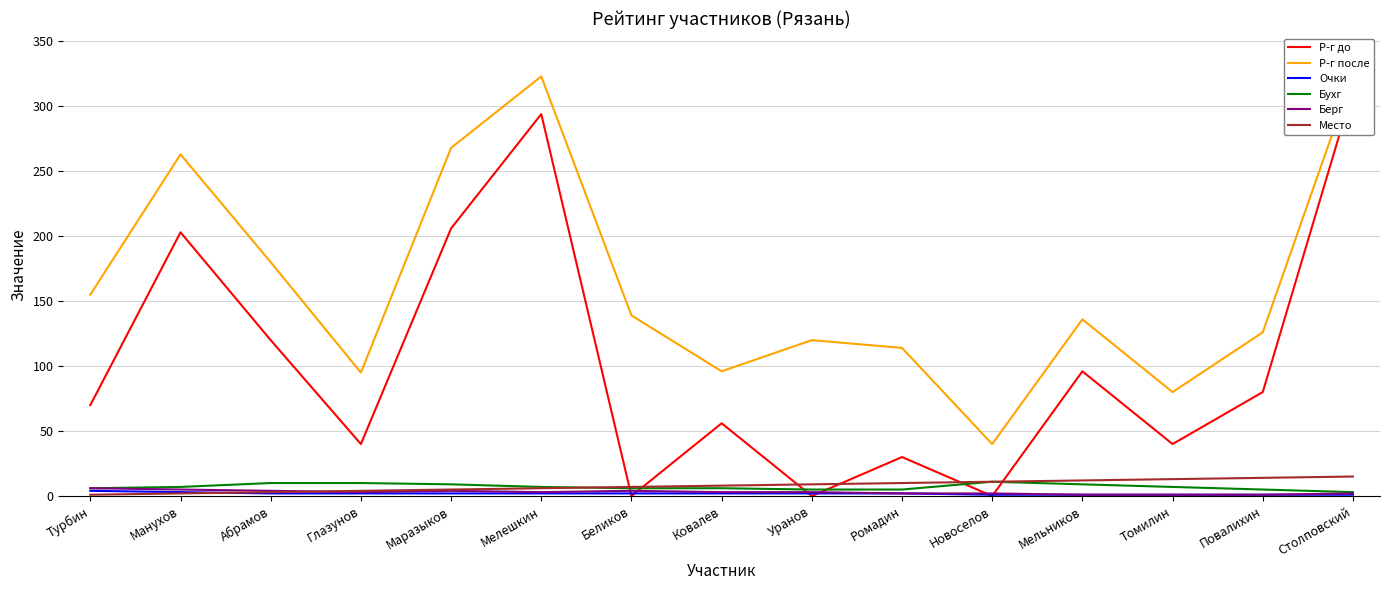

List the series in order of their peak value, lowest first.

Очки, Берг, Бухг, Место, Р-г до, Р-г после